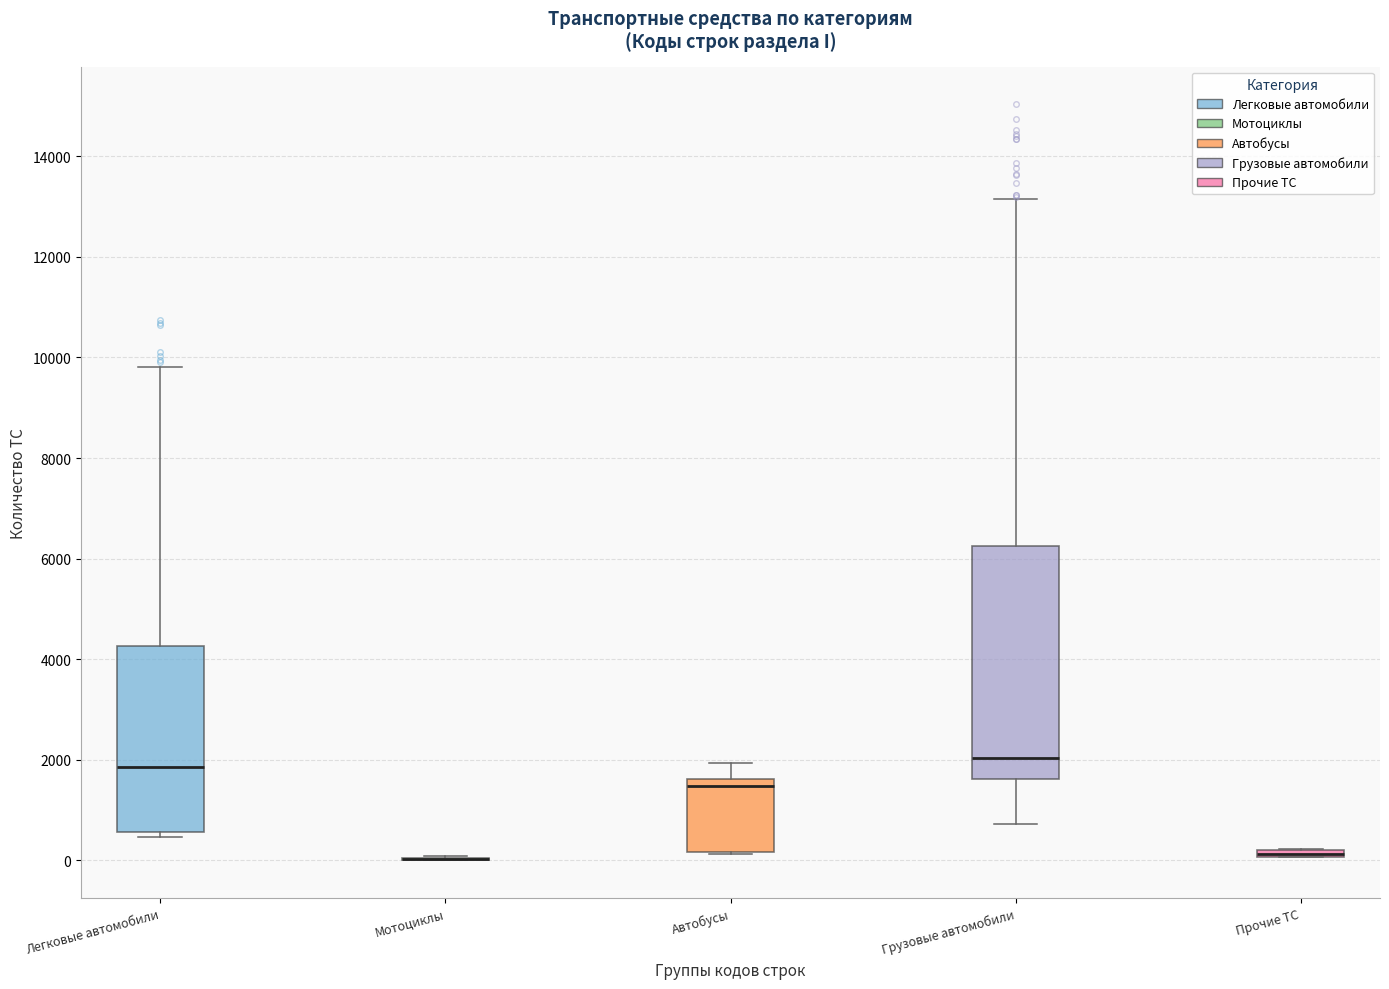

Where does the median line of the box for Автобусы sit on the y-axis? The values are not printed on the chart, so give them approximately, as read against the axis.

1400